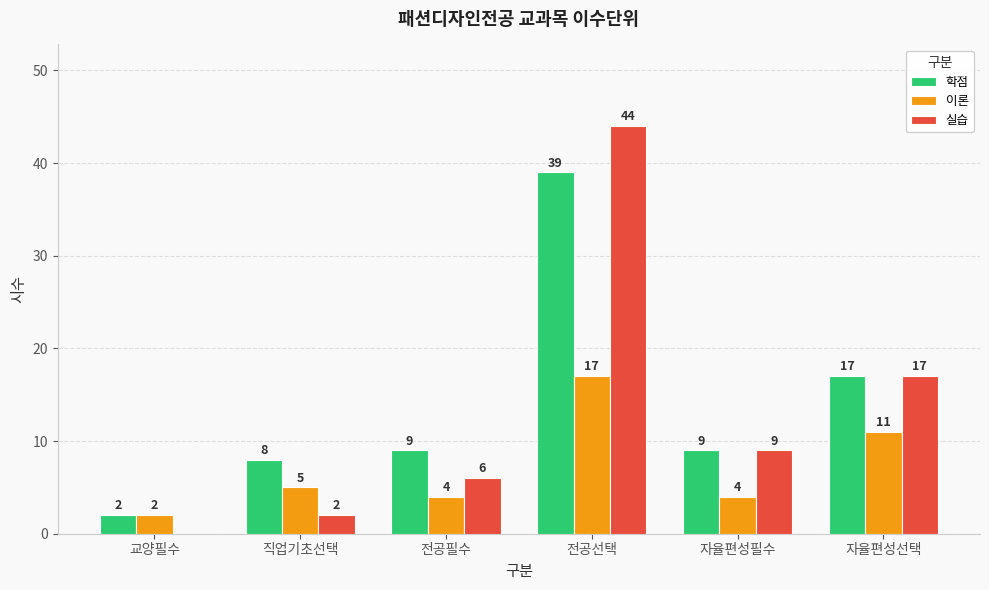

What is the total value across all series at 자율편성선택?

45